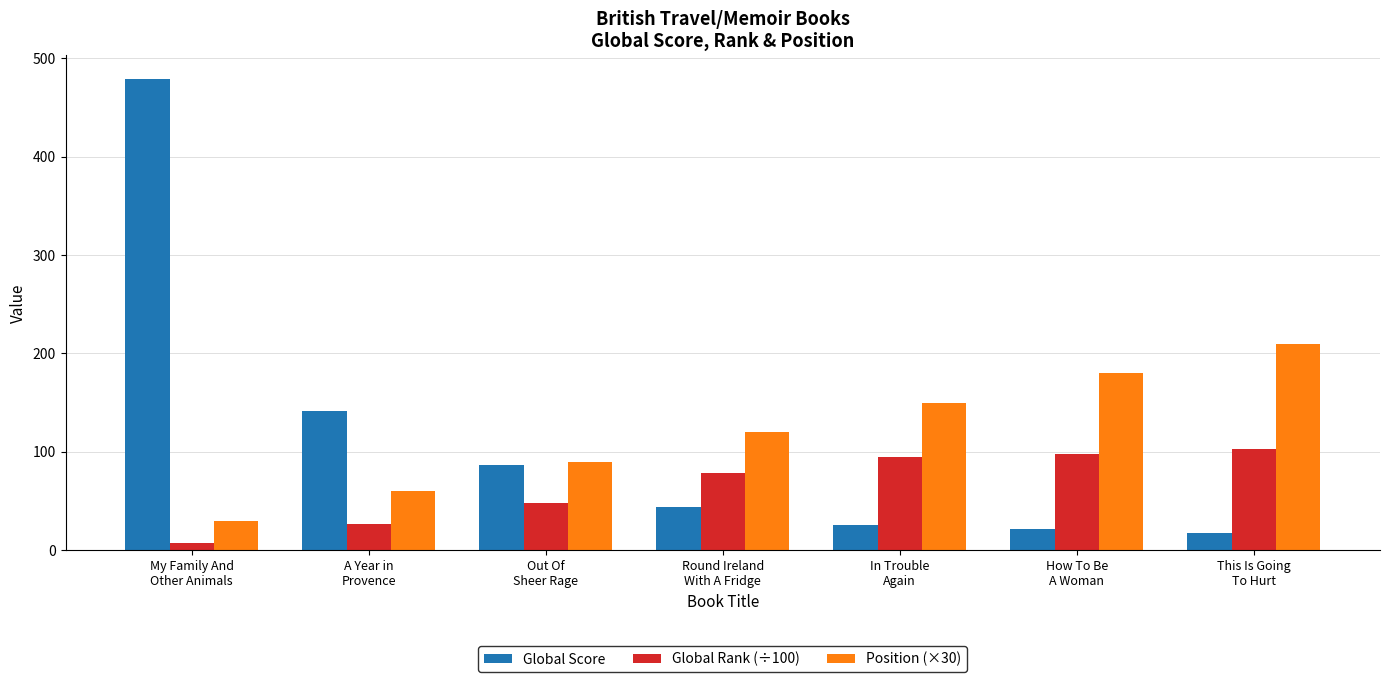

Is it true that Position (×30) equals 89.8 at A Year in
Provence?

False